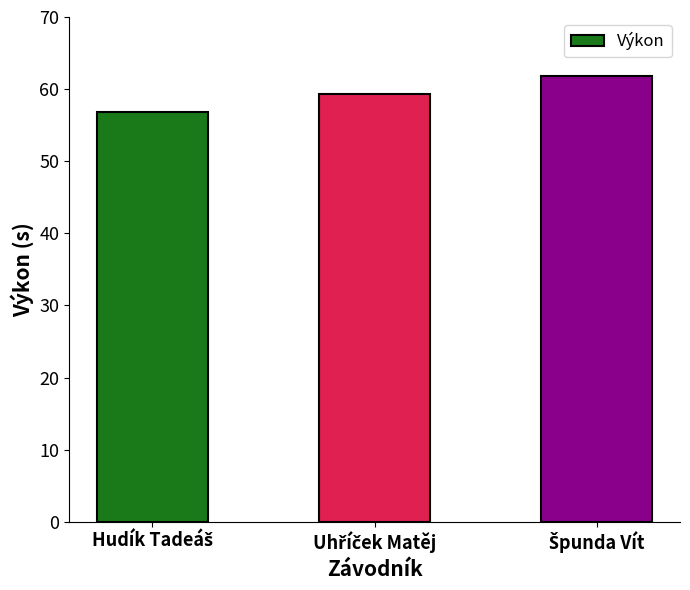

What is the value of the 2nd bar from the left?

59.4